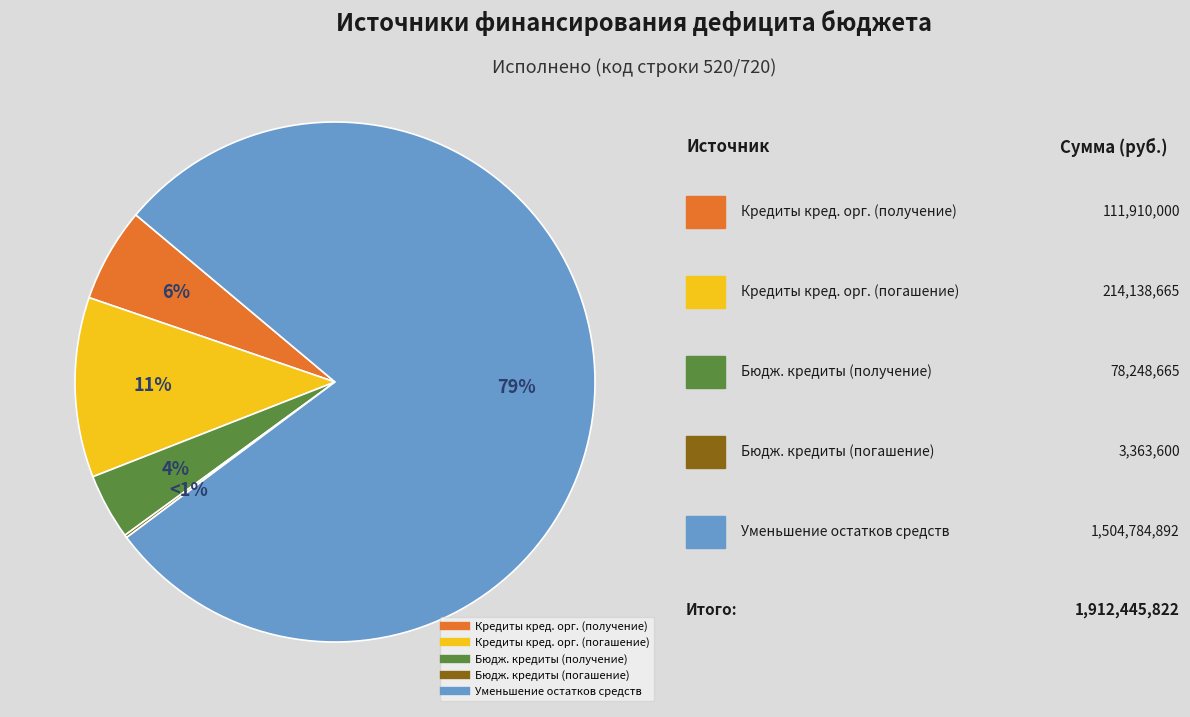

Rank the categories by value from highest to lowest.

Уменьшение остатков средств, Кредиты кредитных организаций (погашение), Кредиты кредитных организаций (получение), Бюджетные кредиты (получение), Бюджетные кредиты (погашение)